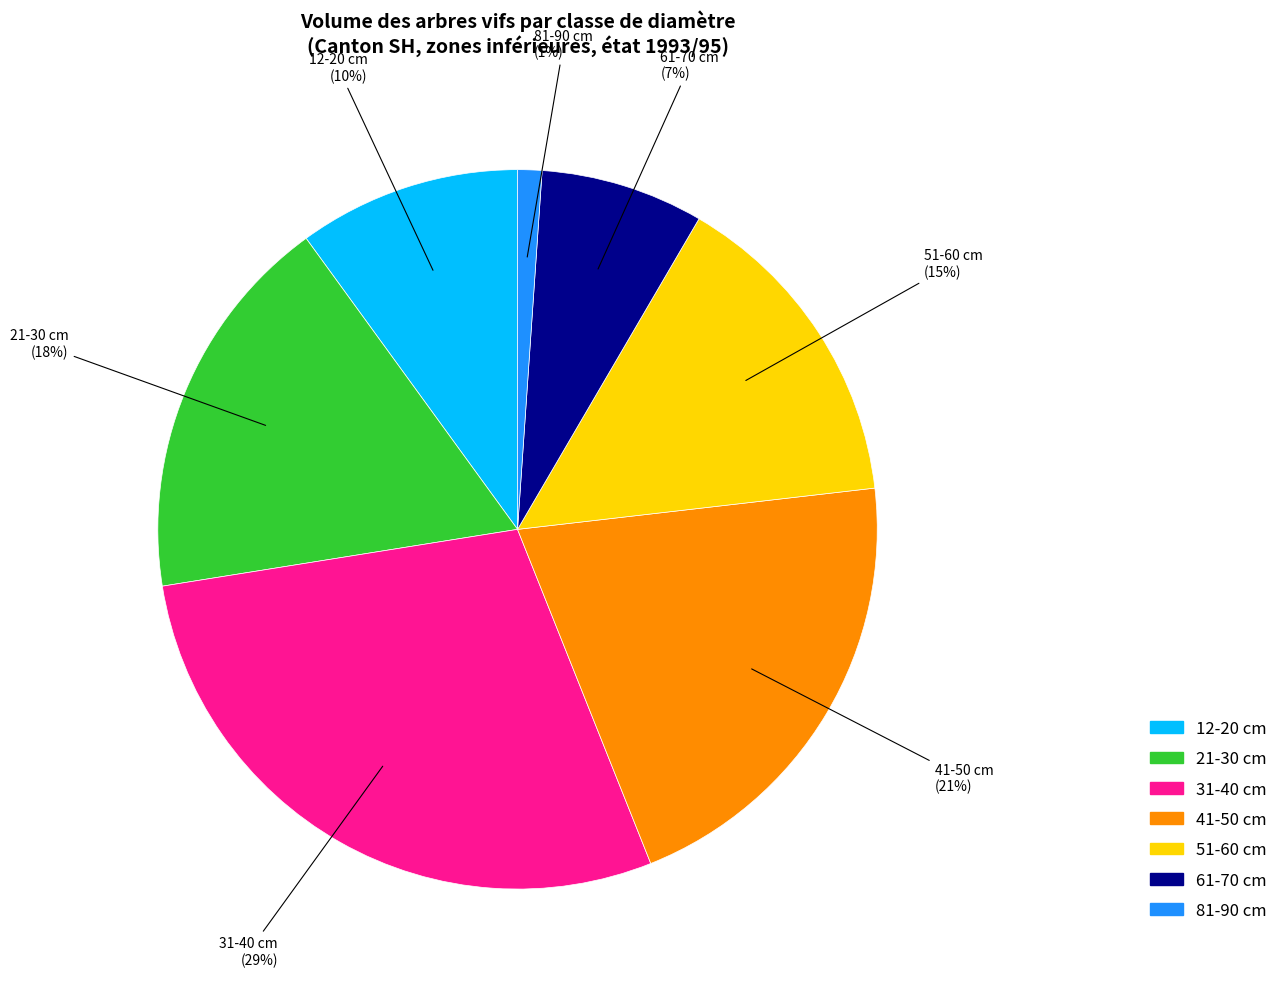

To the nearest percent, what is the average slice percentage?

14%